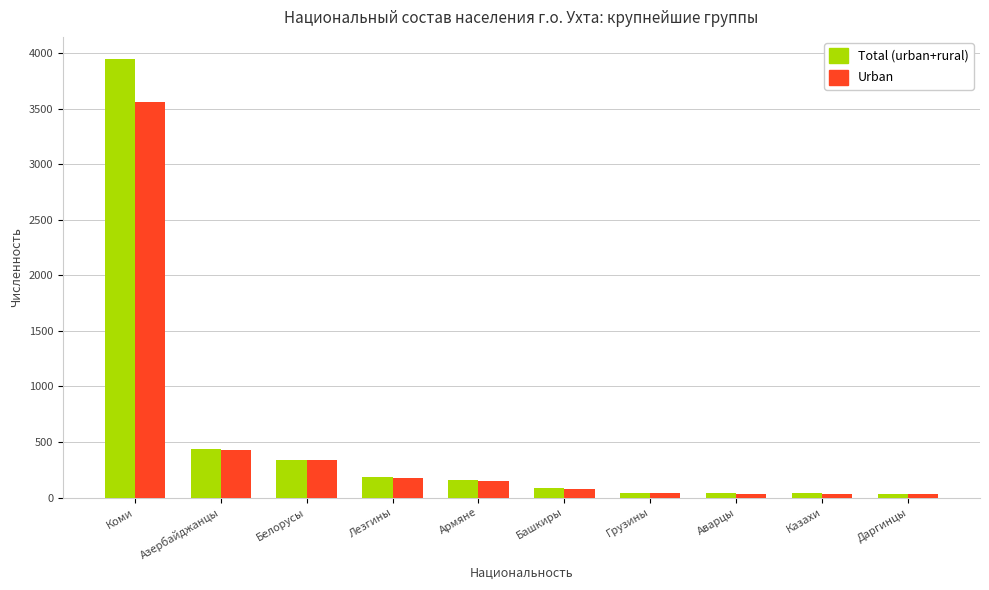

At which category is the sum across all series the highest?

Коми